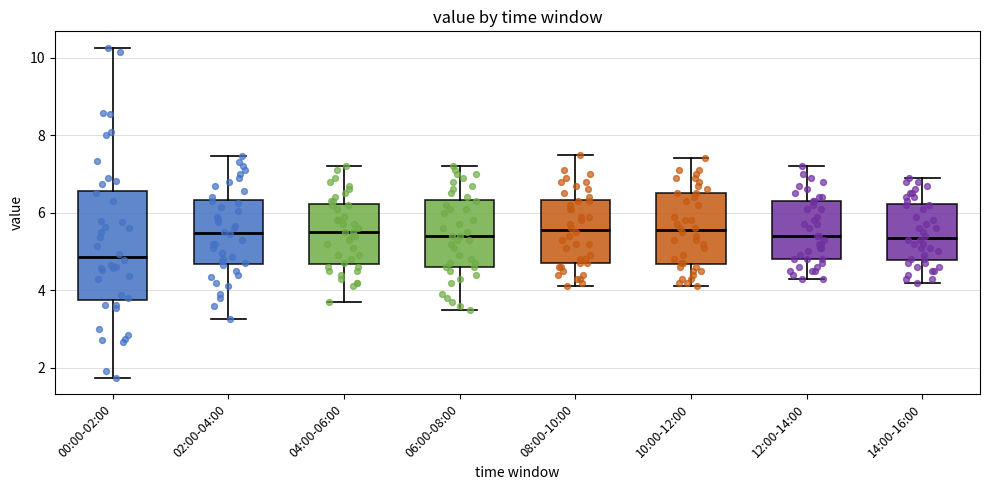

Reading left to right, transcribe this box plot: for each box, give where its median line is, the range the box spans, and where its two whiskers end, as read against the y-axis. The values are not printed on the chart, so give them approximately, as read against the axis.

00:00-02:00: median 4.8, box 3.8 to 6.6, whiskers 1.8 to 10.2
02:00-04:00: median 5.4, box 4.6 to 6.4, whiskers 3.2 to 7.4
04:00-06:00: median 5.6, box 4.6 to 6.2, whiskers 3.8 to 7.2
06:00-08:00: median 5.4, box 4.6 to 6.4, whiskers 3.6 to 7.2
08:00-10:00: median 5.6, box 4.8 to 6.4, whiskers 4.2 to 7.6
10:00-12:00: median 5.6, box 4.6 to 6.6, whiskers 4.2 to 7.4
12:00-14:00: median 5.4, box 4.8 to 6.4, whiskers 4.4 to 7.2
14:00-16:00: median 5.4, box 4.8 to 6.2, whiskers 4.2 to 7.0